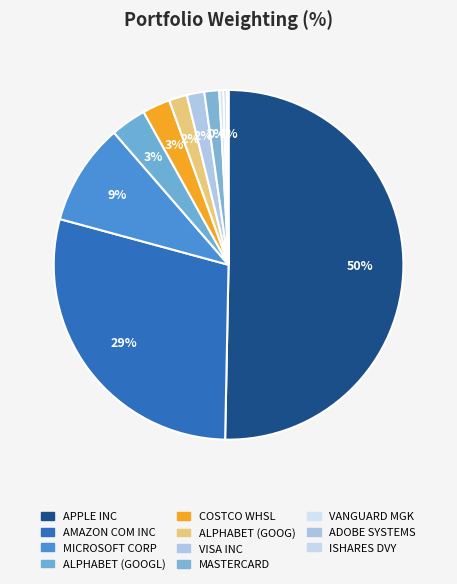

Which category has the biggest portion of the pie?

APPLE INC